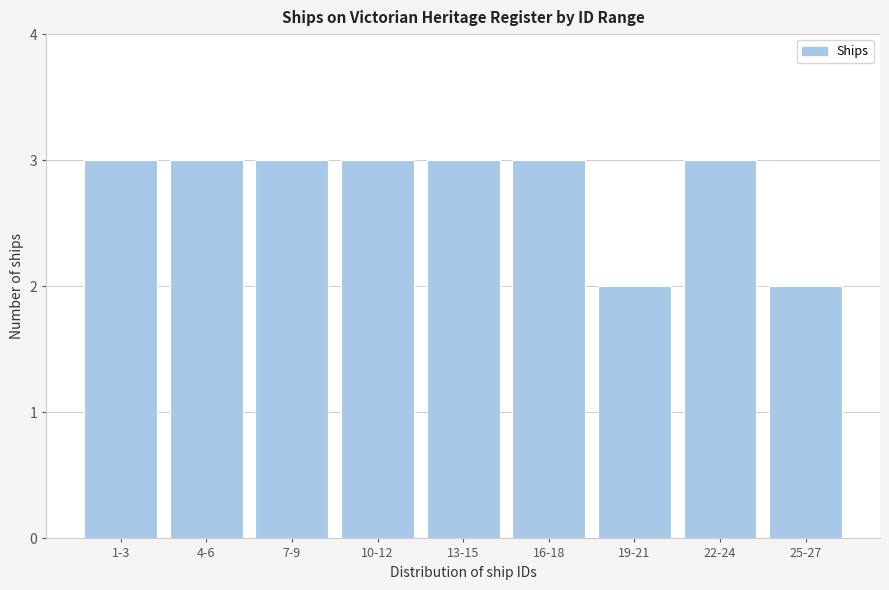

Reading right to left, transcribe all the data shown in this chart.

2	3	2	3	3	3	3	3	3